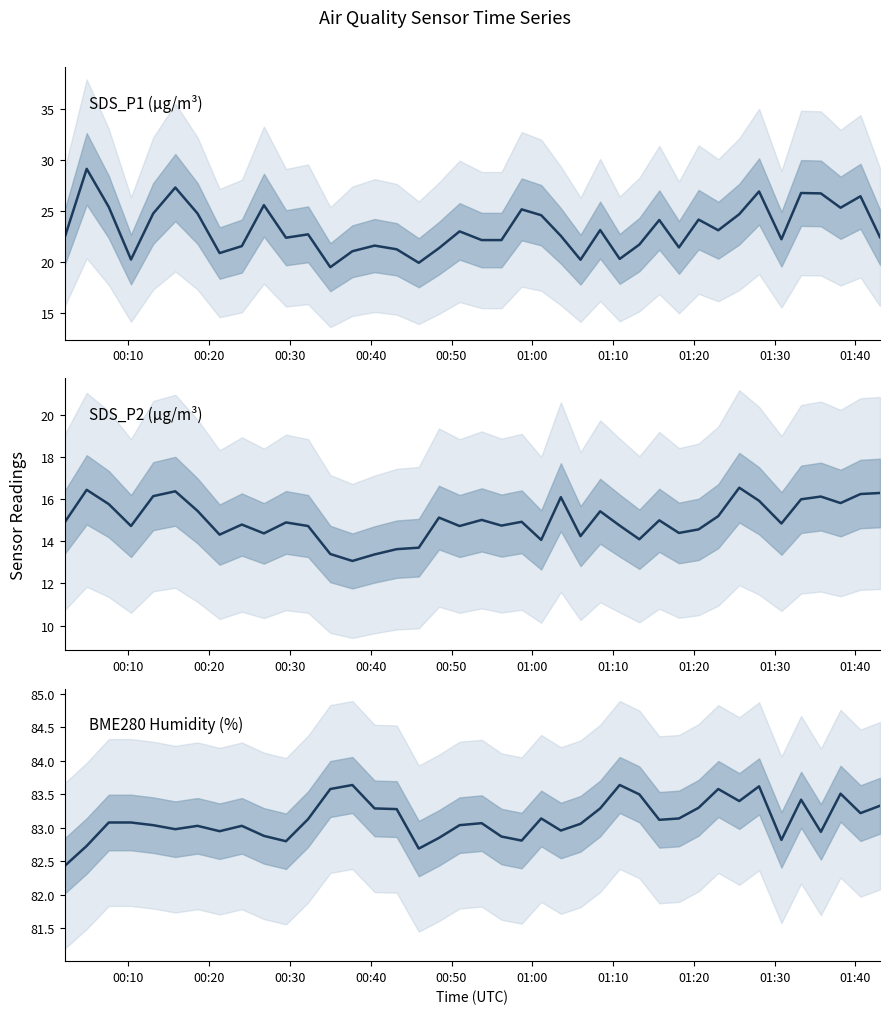

What is the average value of the BME280_humidity series?

83.1